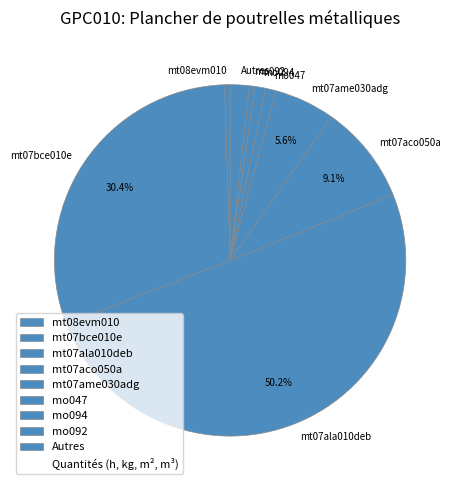

Is the sum of mo047 and mt07aco050a greater than half?

No